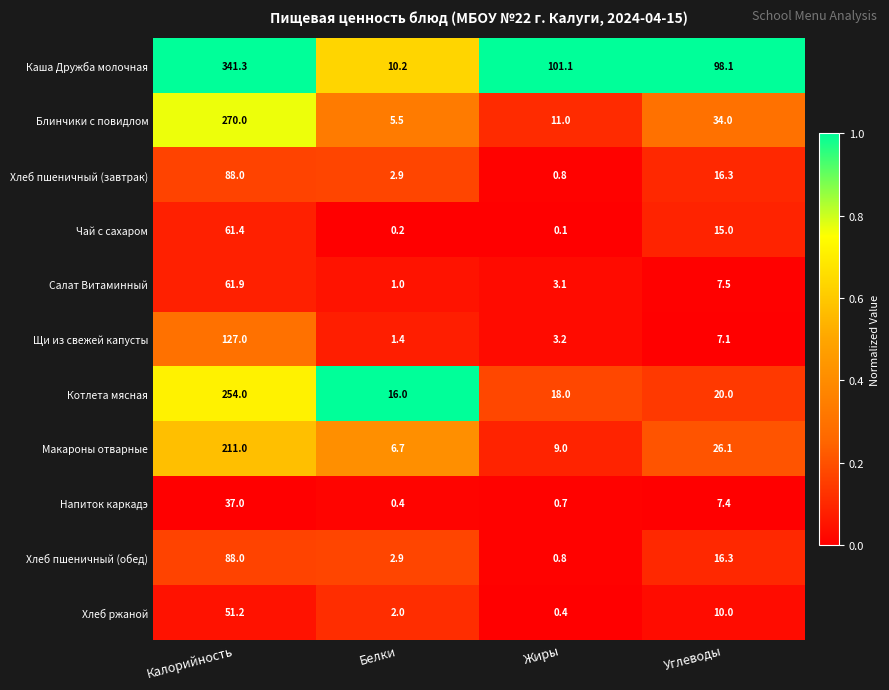

At how many categories does at least one series exceed 73?

3